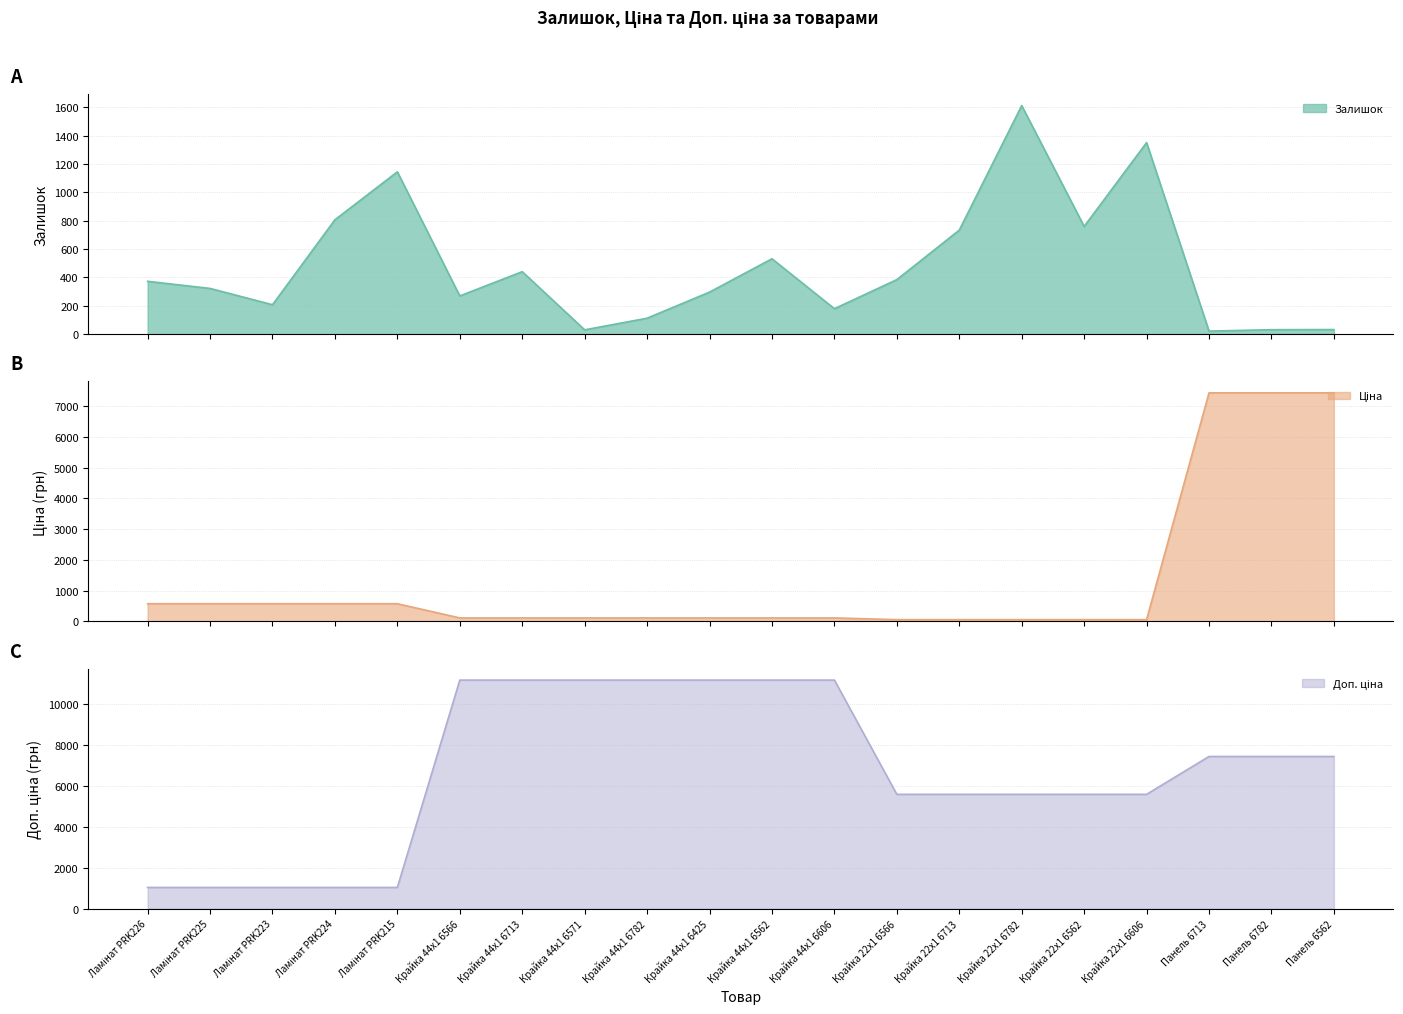

True or false: Ціна has more than 1 interior local peaks.

False